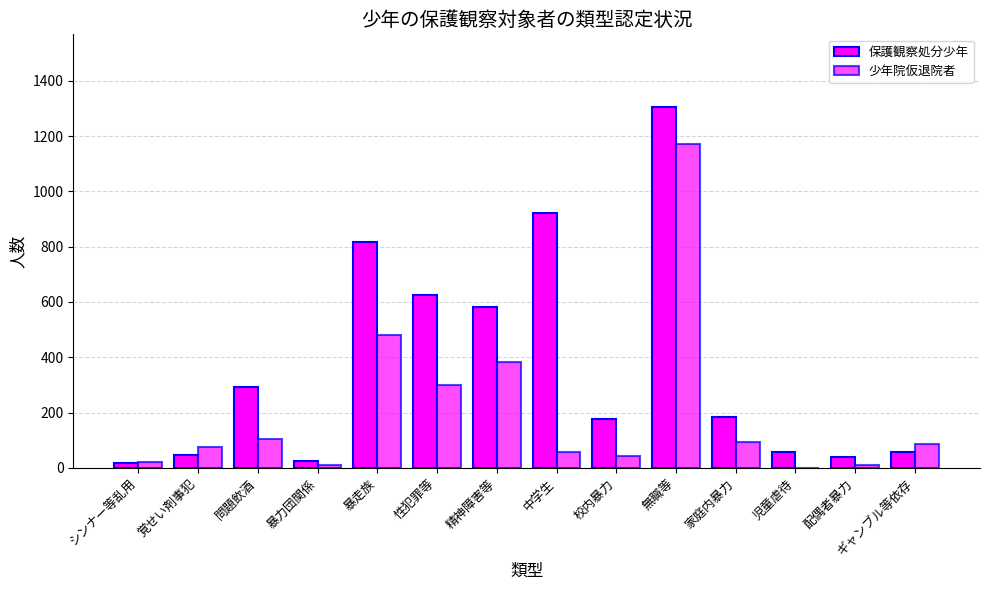

Does the chart contain stacked bars?

No